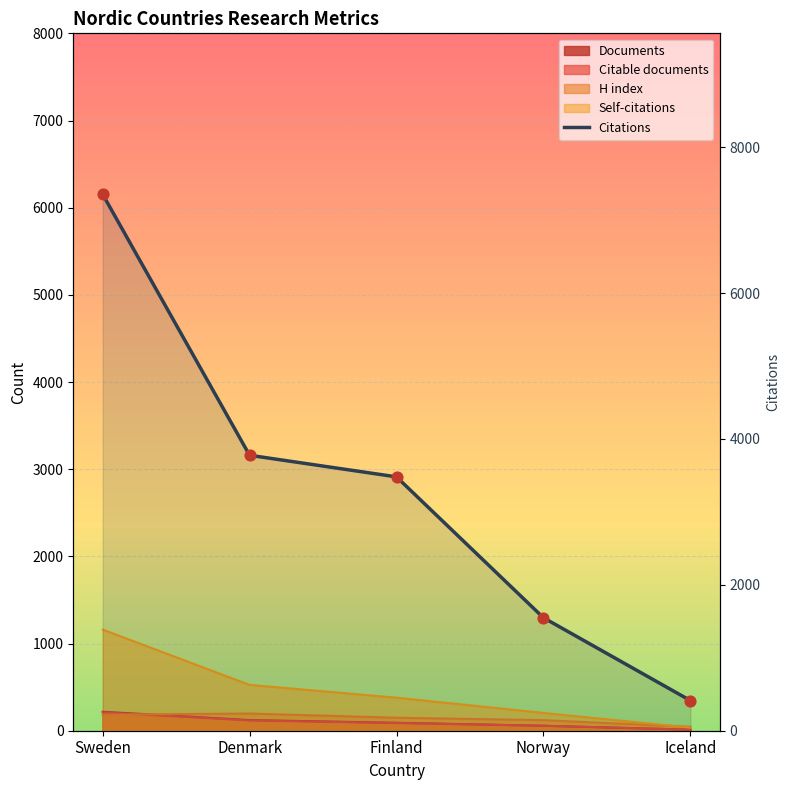

Which has a higher value, Denmark or Iceland?

Denmark